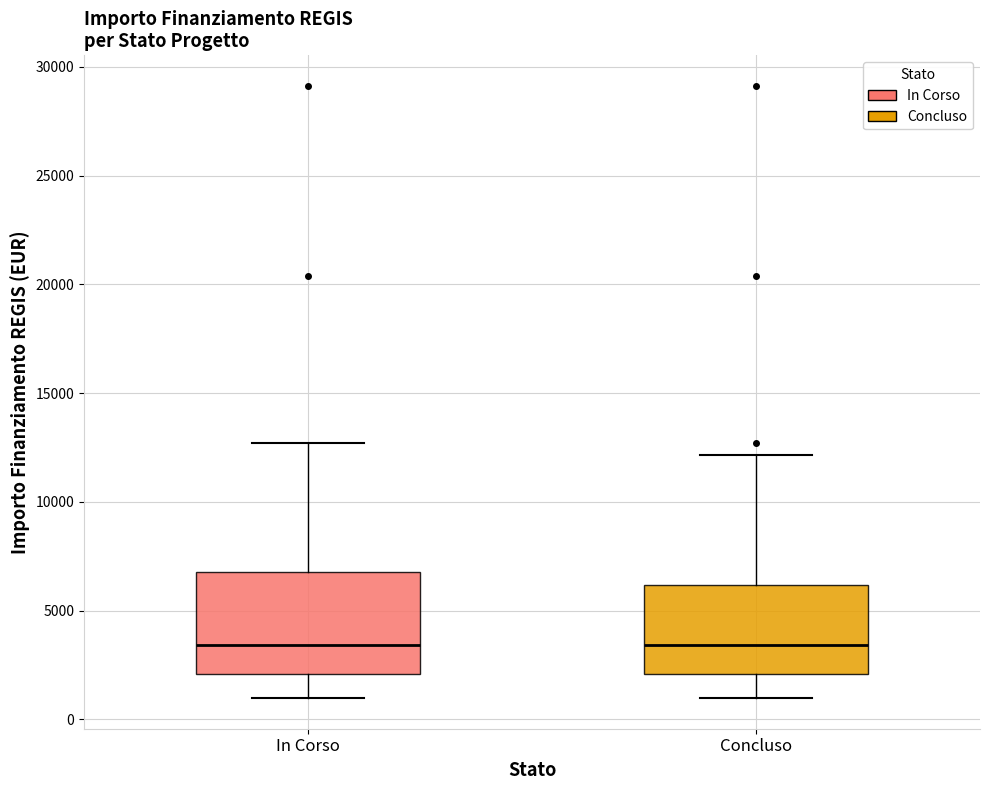

Where is the upper edge of the box for Concluso on the y-axis? The values are not printed on the chart, so give them approximately, as read against the axis.

6000